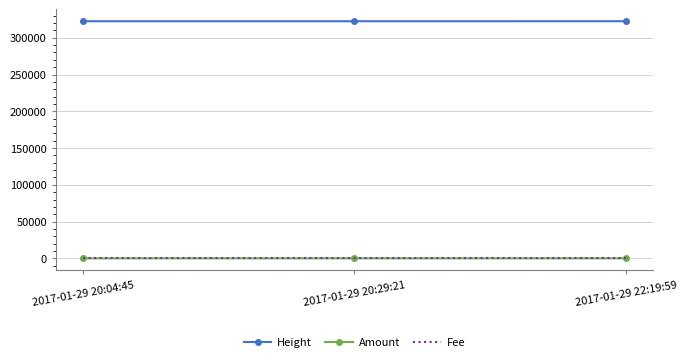

Which series has the largest total across all categories?

Height